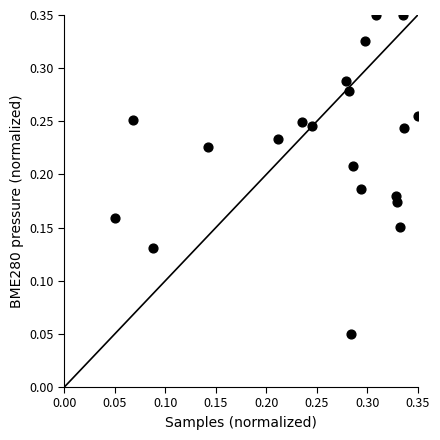

How many data points are displayed?

20